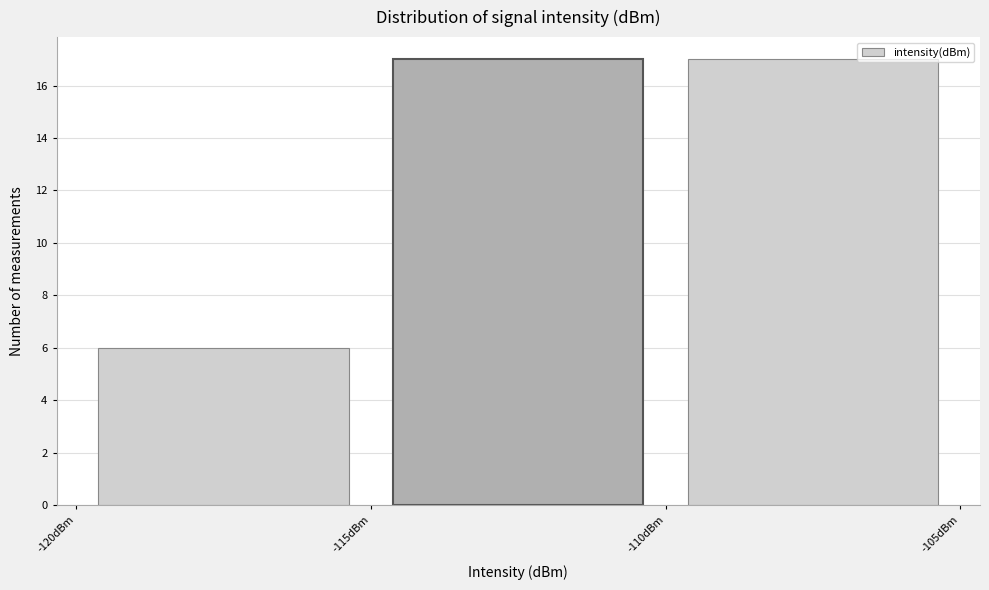

What is the height of the bar covering -120 to -115 on the x-axis? The values are not printed on the chart, so give them approximately, as read against the axis.

6